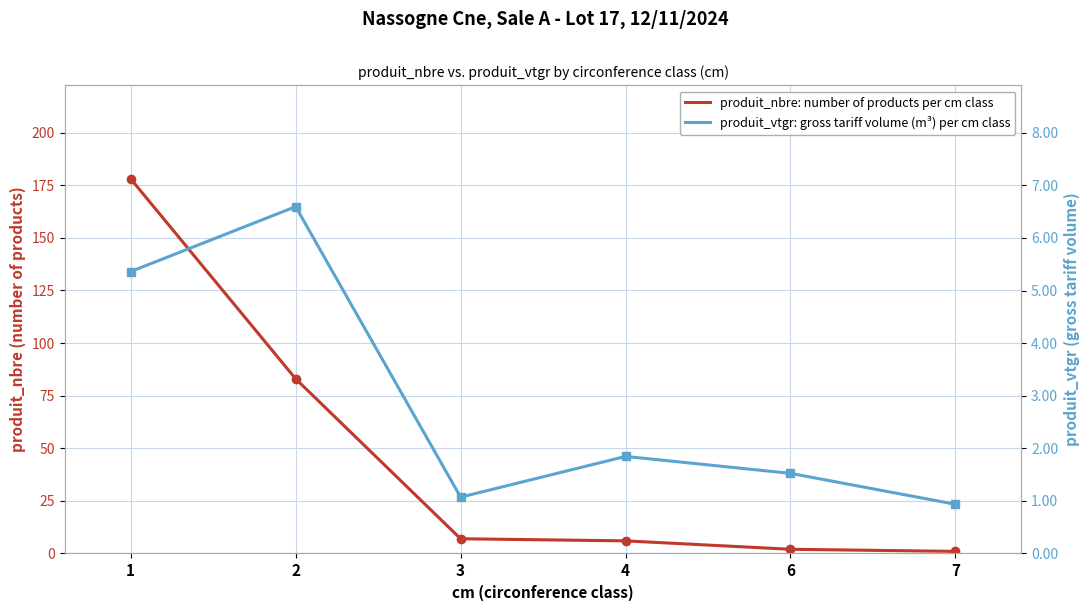

True or false: produit_vtgr: gross tariff volume (m³) per cm class and produit_nbre: number of products per cm class intersect in this chart.

False